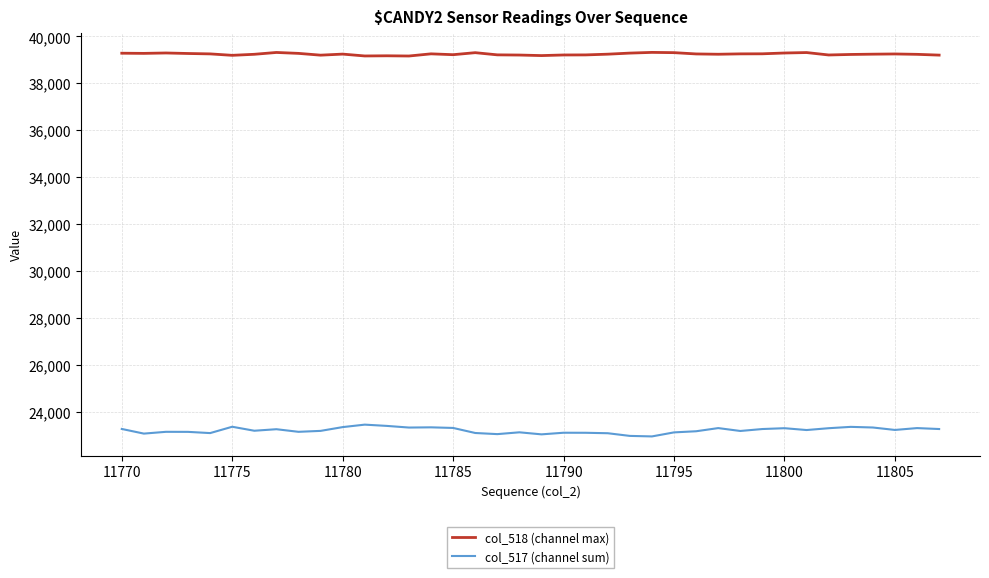

Rank the series by their maximum value, from highest to lowest.

col_518 (channel max), col_517 (channel sum)